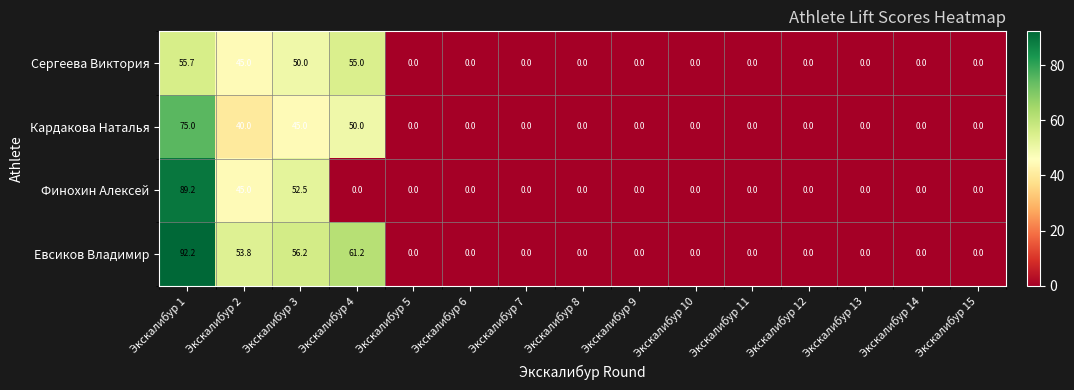

Which series has the largest total across all categories?

Евсиков Владимир